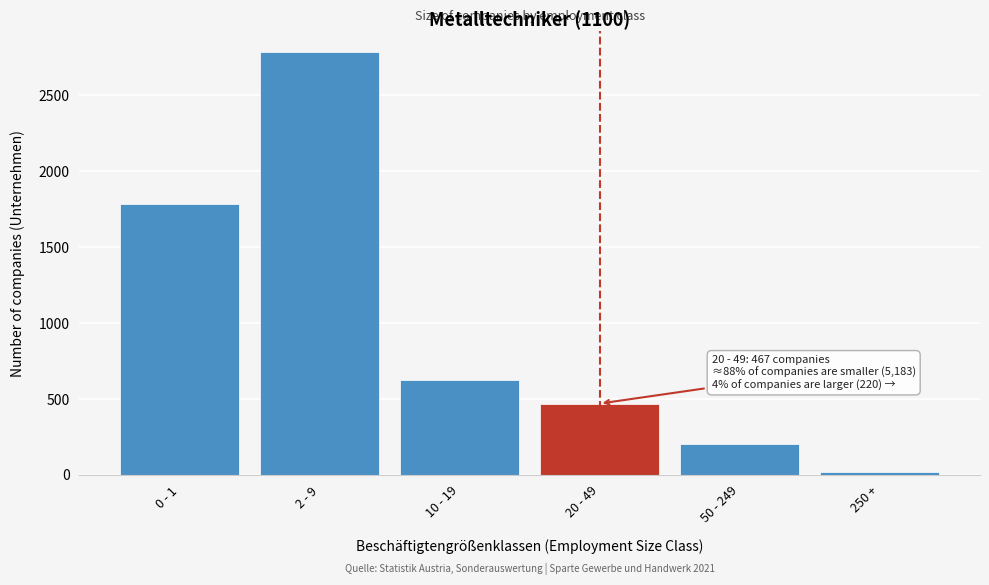

Reading left to right, list all the values displayed in this chart.

0 - 1=1783	2 - 9=2778	10 - 19=622	20 - 49=467	50 - 249=204	250 +=16